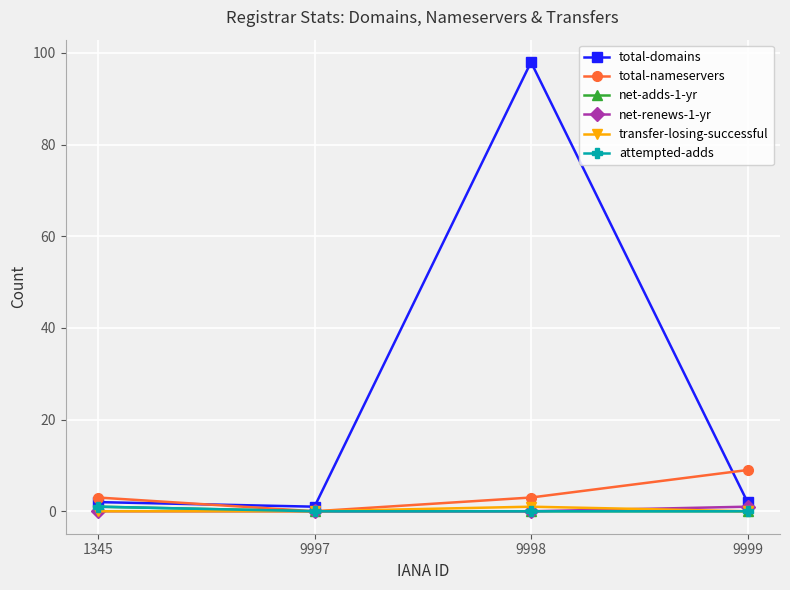

Does the chart have visible grid lines?

Yes